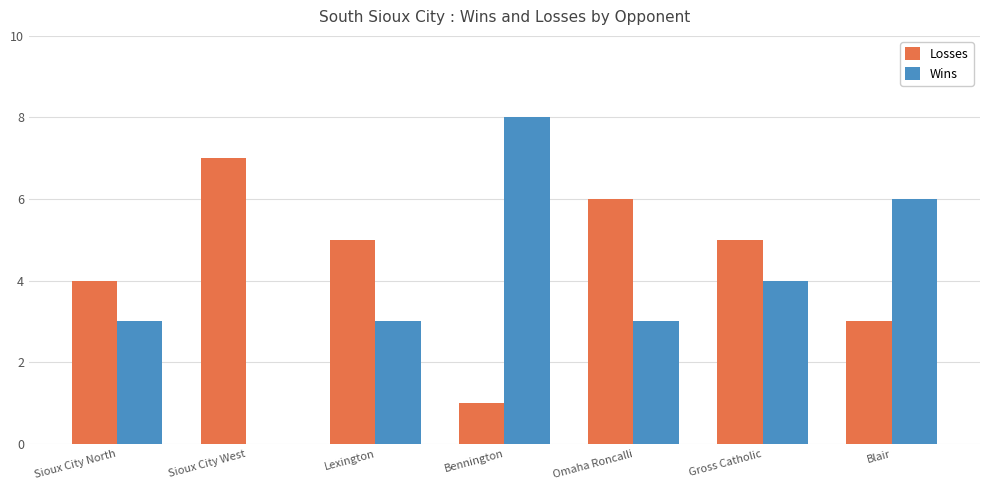

Read the Wins value at Omaha Roncalli.

3